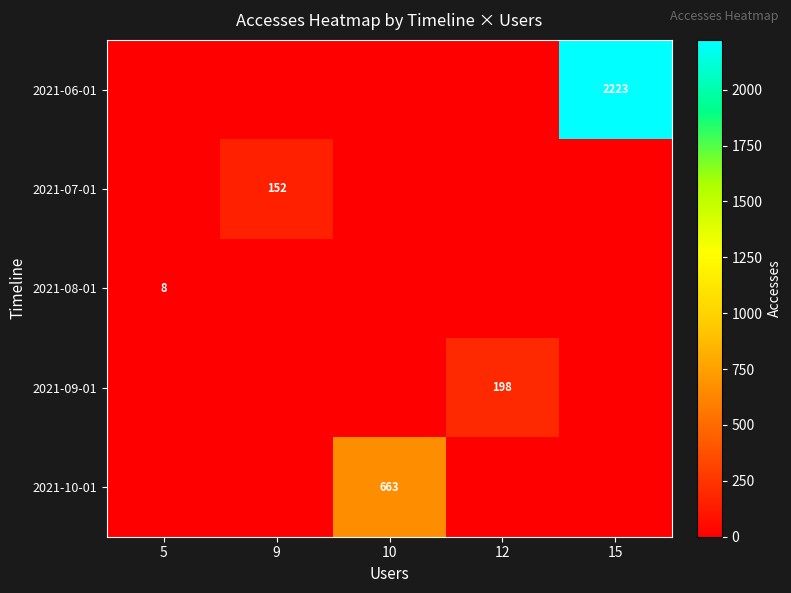

The value of 2021-07-01 at 9 is 204. True or false?

False